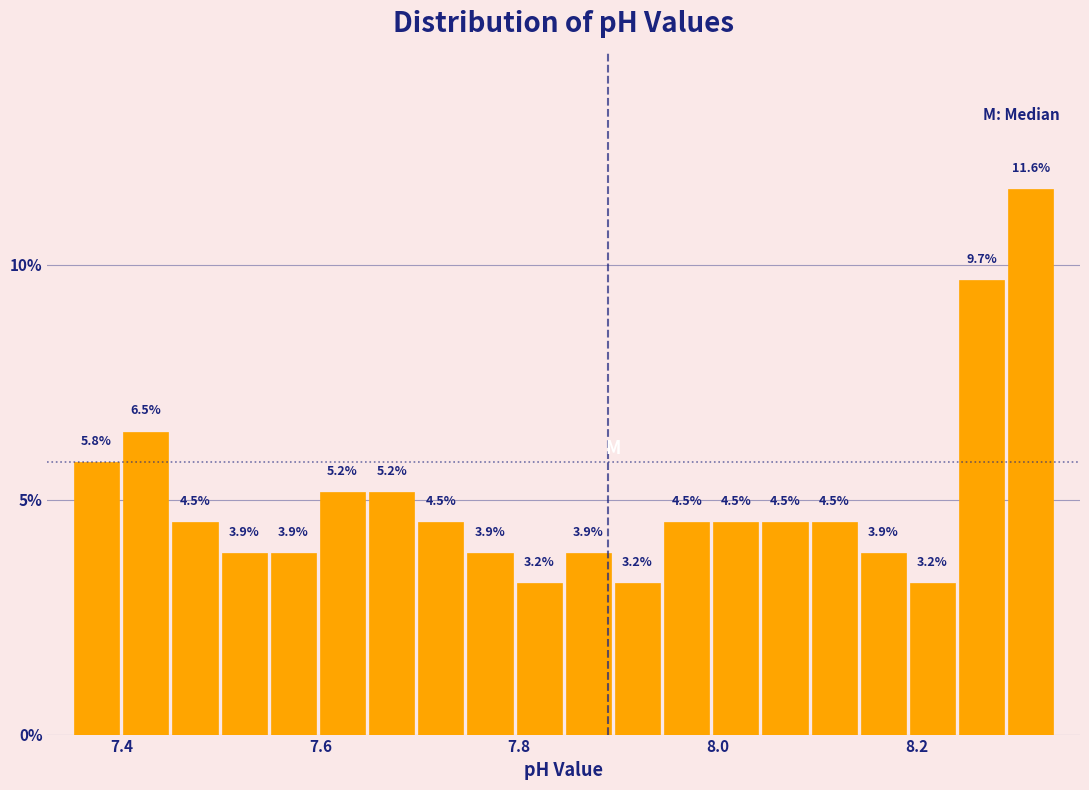

Around what value on the x-axis is the tallest bar? Give the approximate position of its centre, as read against the axis.

8.32